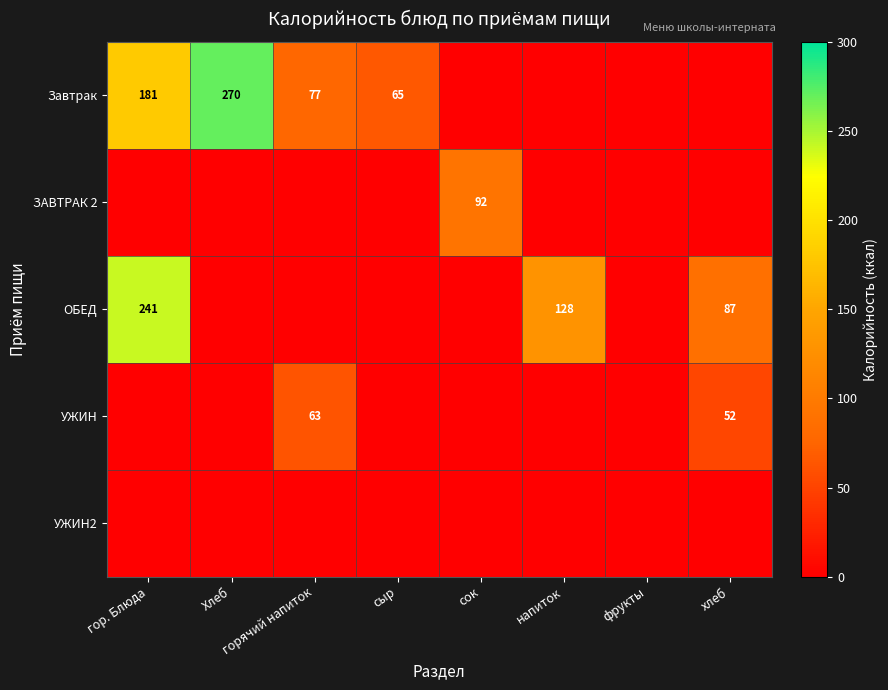

What is the greatest value displayed?

270